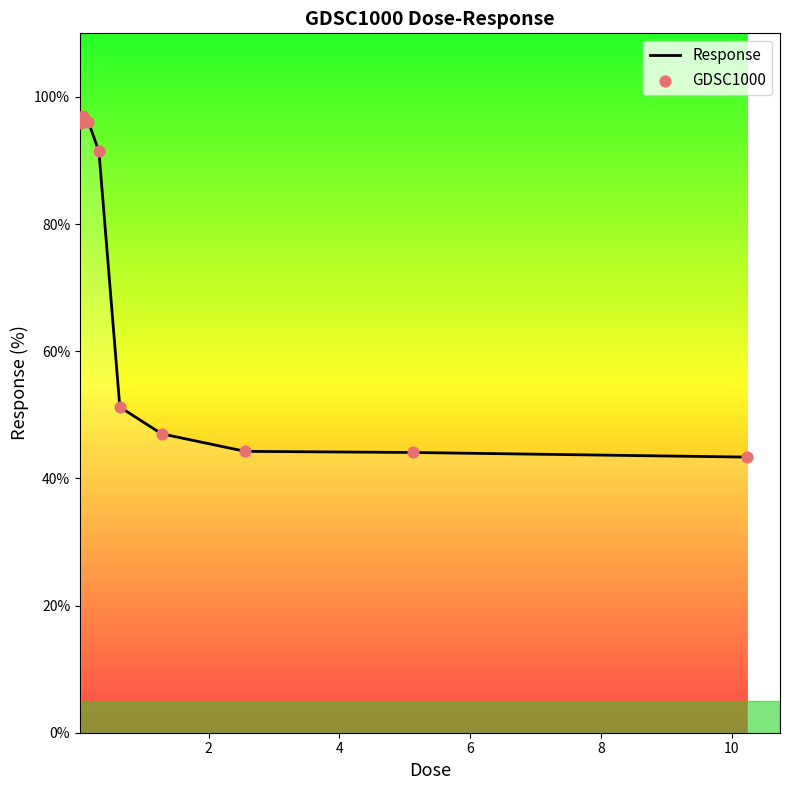

What is the maximum value shown in the chart?

96.9